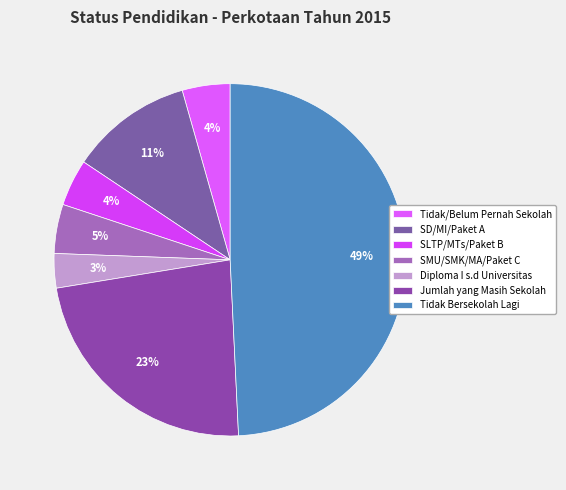

Rank the categories by value from highest to lowest.

Tidak Bersekolah Lagi, Jumlah yang Masih Sekolah, SD/MI/Paket A, SMU/SMK/MA/Paket C, Tidak/Belum Pernah Sekolah, SLTP/MTs/Paket B, Diploma I s.d Universitas